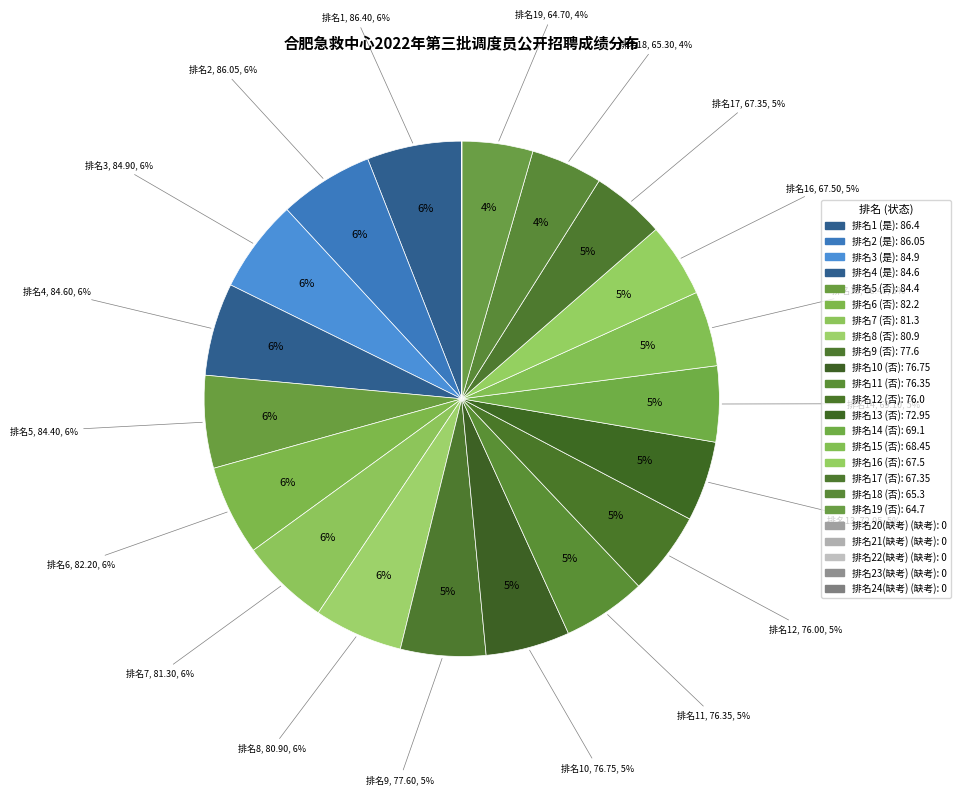

Is it true that 4 is 6% of the pie?

True